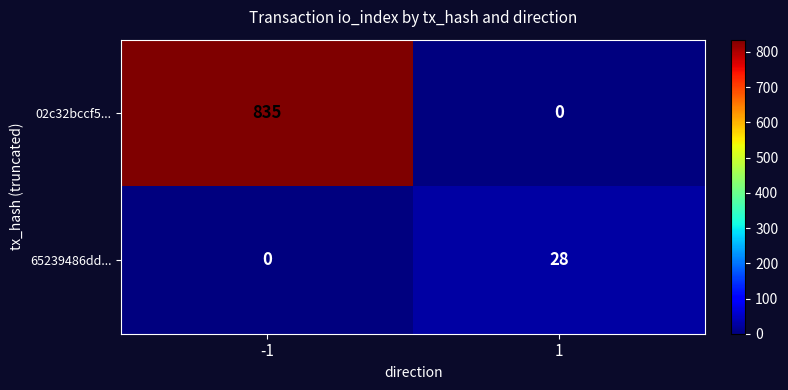

Which series changed the most between -1 and 1?

02c32bccf5...